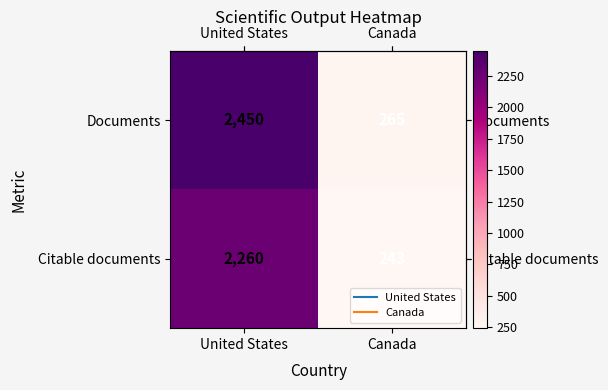

Where is Citable documents nearest to the value 1251?

Canada